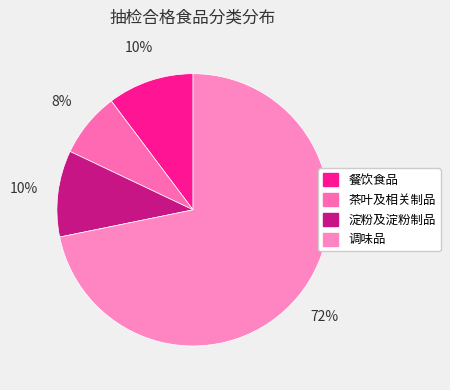

To the nearest percent, what is the difference between the largest and smallest slice percentages?

64%